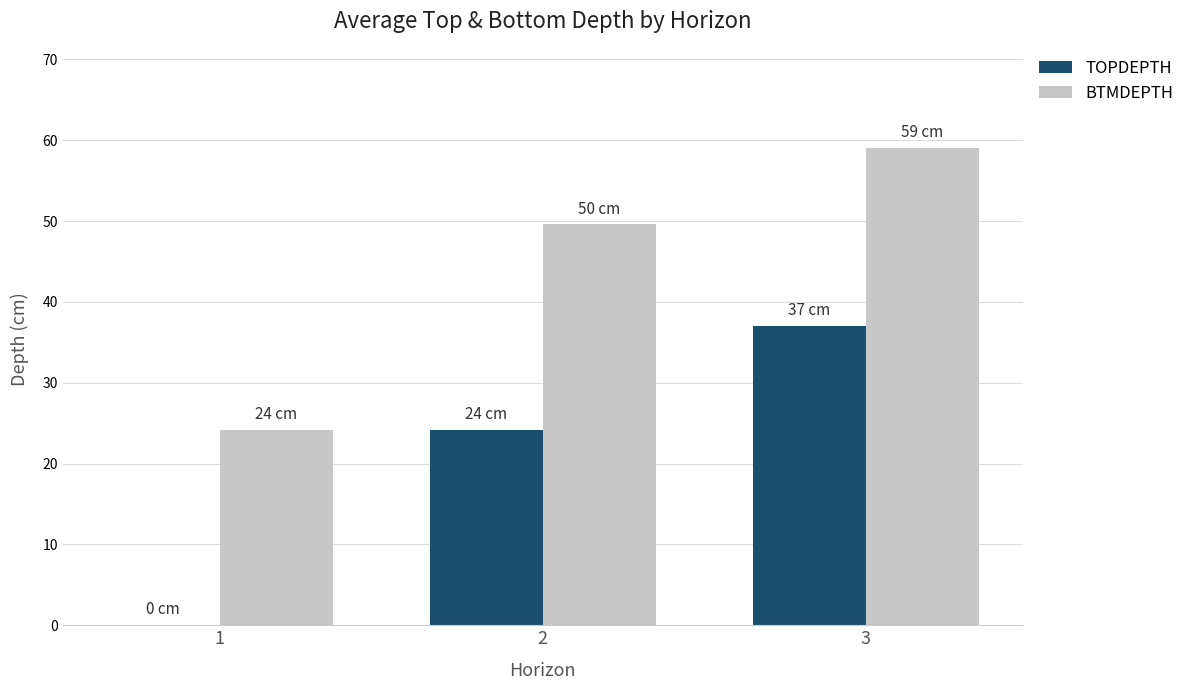

How many values in the BTMDEPTH series exceed 49?

2